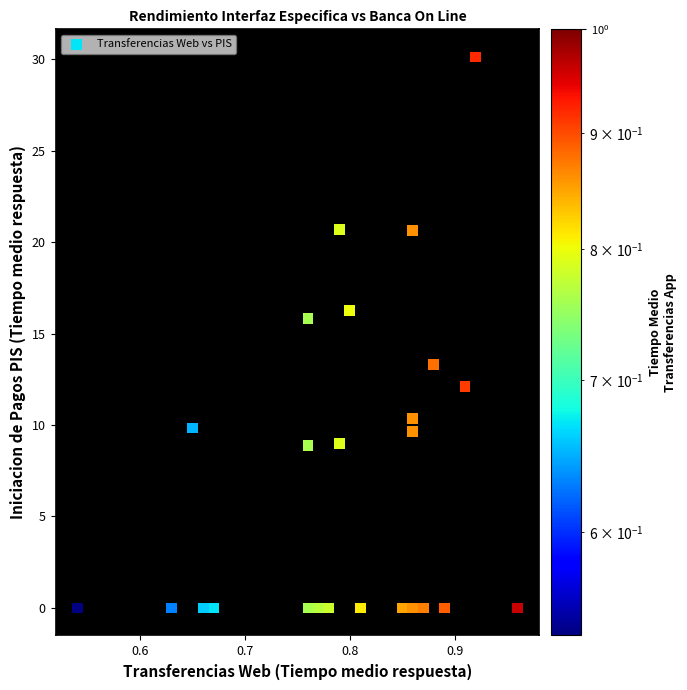

What Y value in the scatter plot is closest to 15?

15.8